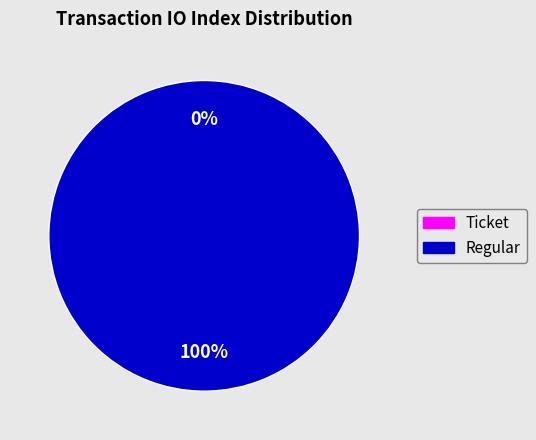

To the nearest percent, what percentage of the pie is Regular (io_index=14)?

100%